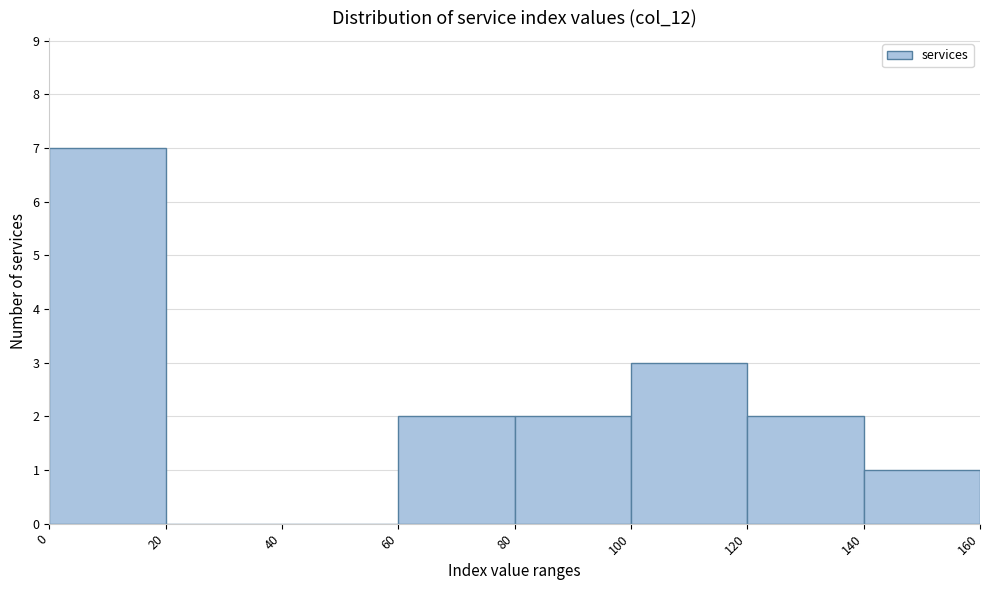

How tall is the bar that spans 120 to 140 on the x-axis? The values are not printed on the chart, so give them approximately, as read against the axis.

2